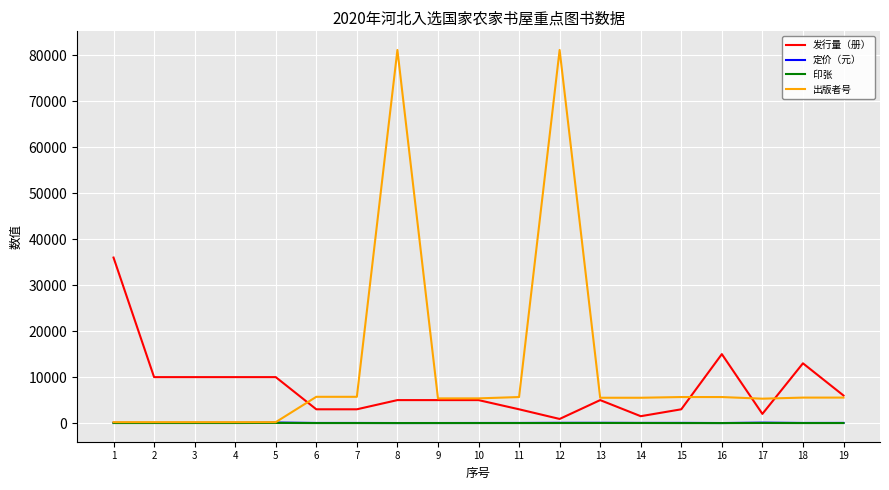

True or false: 发行量（册） and 定价（元） cross at least once.

False